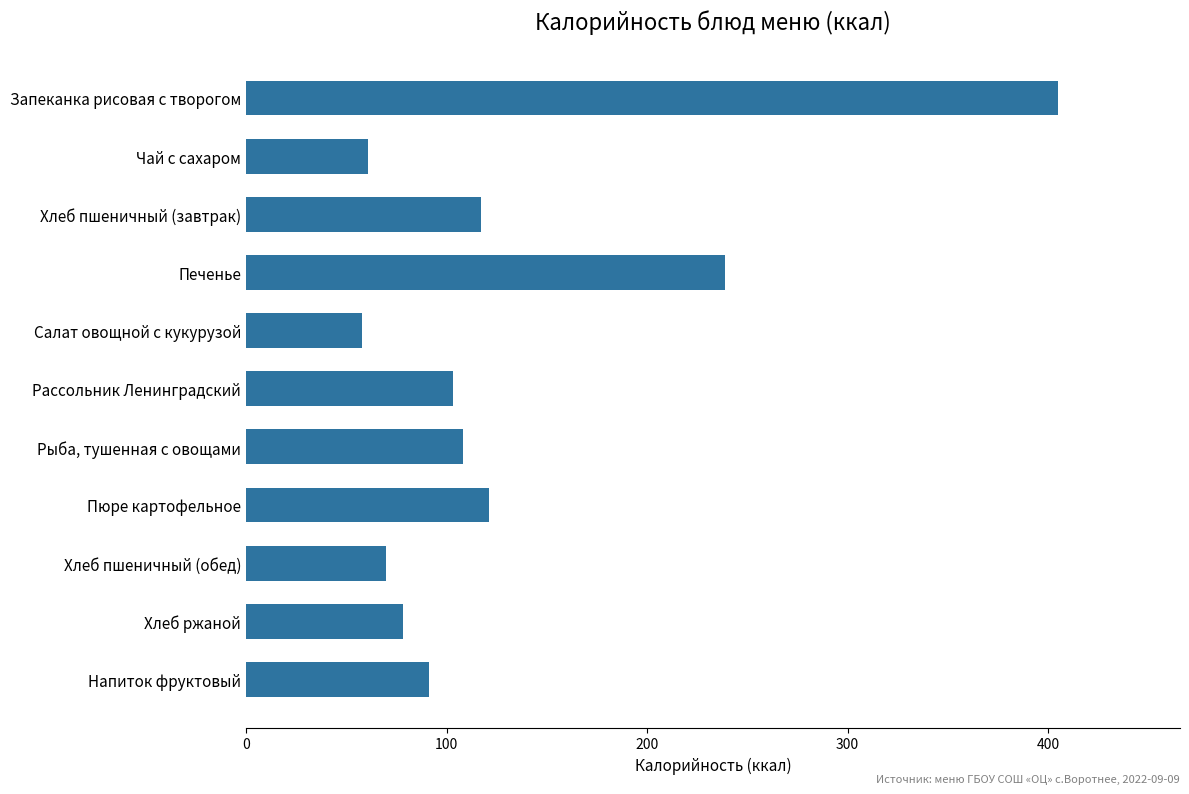

Reading top to bottom, transcribe all the data shown in this chart.

Запеканка рисовая с творогом=405	Чай с сахаром=61	Хлеб пшеничный (завтрак)=117	Печенье=239	Салат овощной с кукурузой=58	Рассольник Ленинградский=103	Рыба, тушенная с овощами=108	Пюре картофельное=121	Хлеб пшеничный (обед)=70	Хлеб ржаной=78	Напиток фруктовый=91